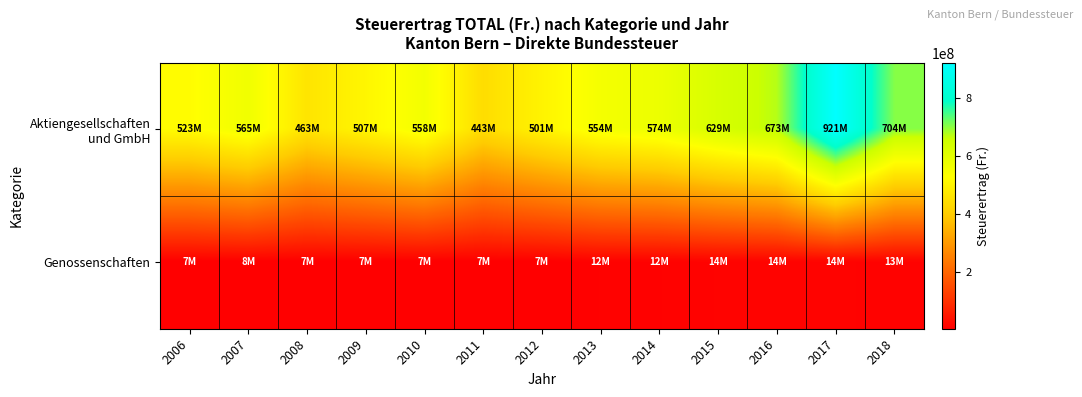

Count the number of data series in this chart.

2